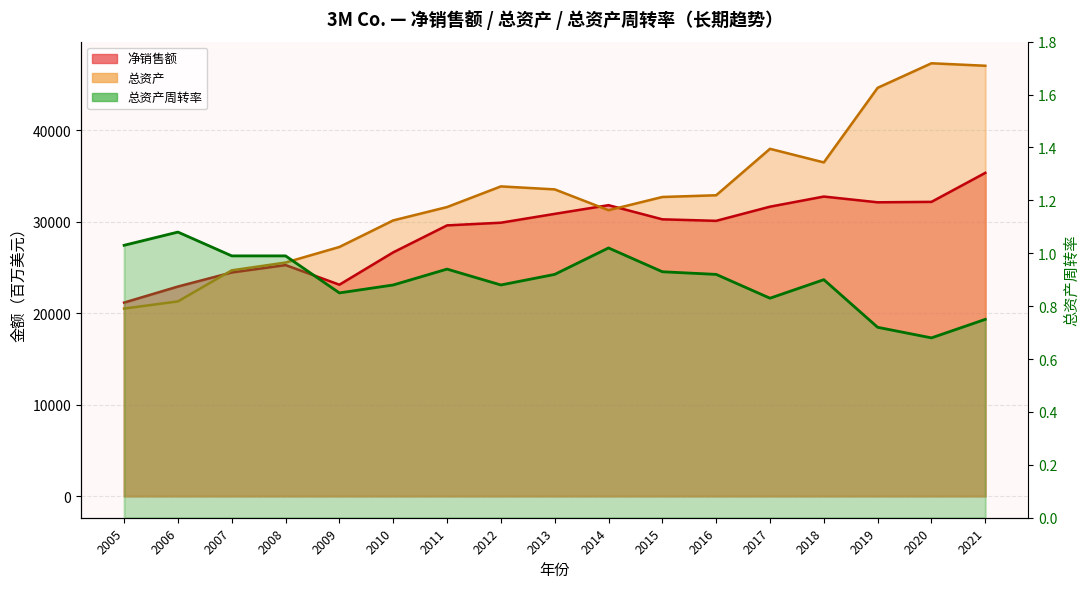

What is the highest value of the 总资产 series?

47344.0